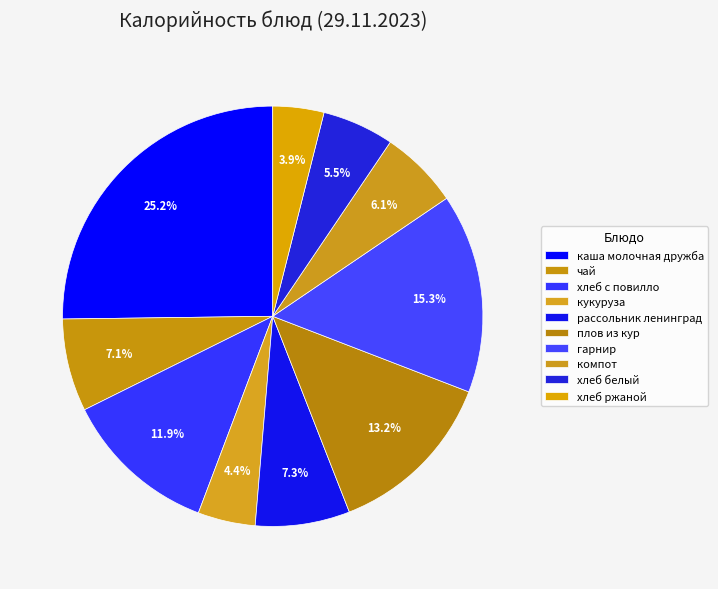

How many segments does this pie chart have?

10